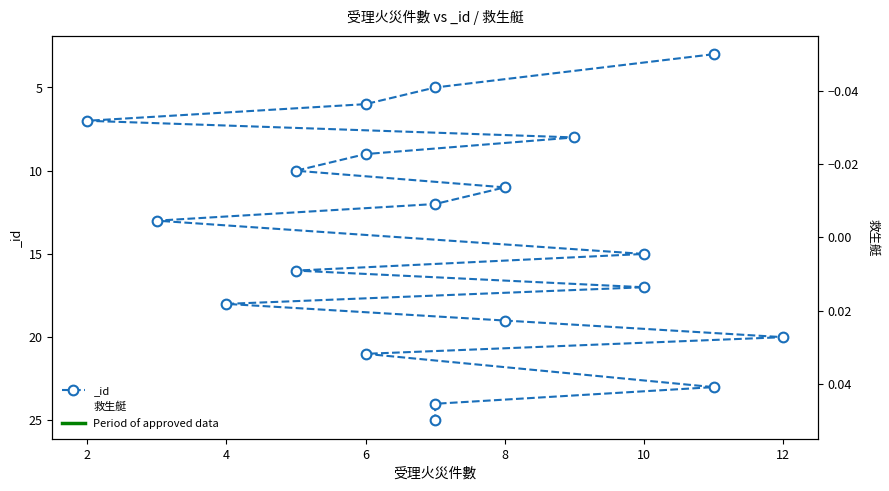

Reading left to right, transcribe all the data shown in this chart.

11=3	7=5	6=6	2=7	9=8	6=9	5=10	8=11	7=12	3=13	10=15	5=16	10=17	4=18	8=19	12=20	6=21	11=23	7=24	7=25